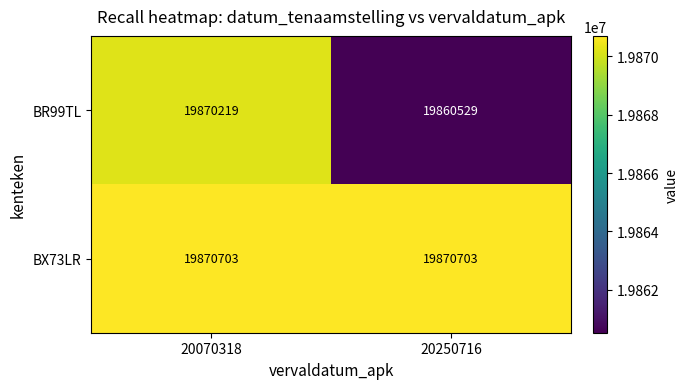

What is the difference between the BR99TL values at 20070318 and 20250716?

9690